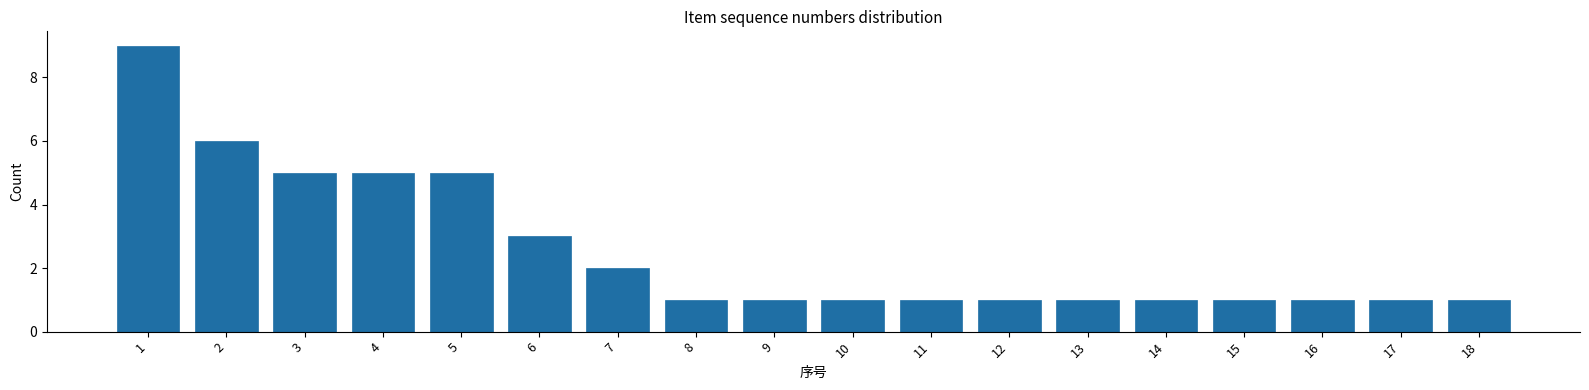

Reading left to right, transcribe all the data shown in this chart.

1=9	2=6	3=5	4=5	5=5	6=3	7=2	8=1	9=1	10=1	11=1	12=1	13=1	14=1	15=1	16=1	17=1	18=1